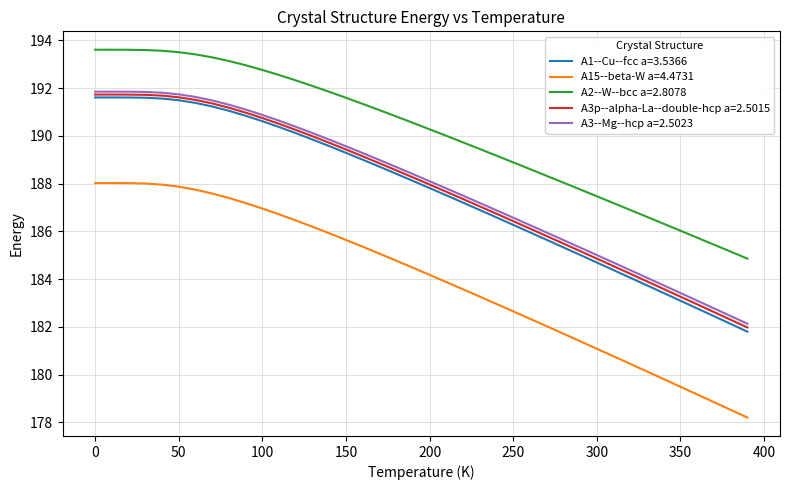

True or false: A1--Cu--fcc a=3.5366 and A3--Mg--hcp a=2.5023 cross at least once.

False